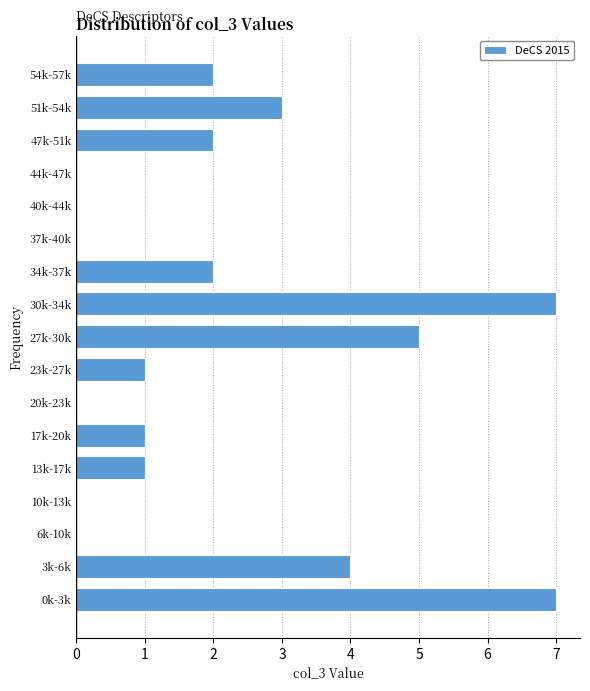

Reading bottom to top, transcribe all the data shown in this chart.

0k-3k=7	3k-6k=4	6k-10k=0	10k-13k=0	13k-17k=1	17k-20k=1	20k-23k=0	23k-27k=1	27k-30k=5	30k-34k=7	34k-37k=2	37k-40k=0	40k-44k=0	44k-47k=0	47k-51k=2	51k-54k=3	54k-57k=2